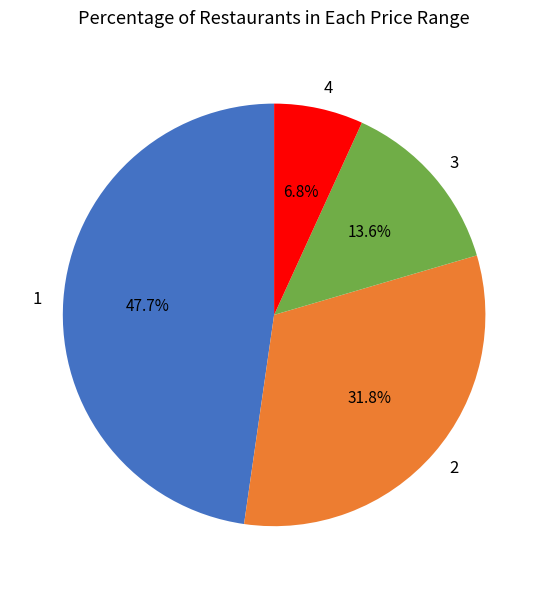

Which slice is the smallest?

4